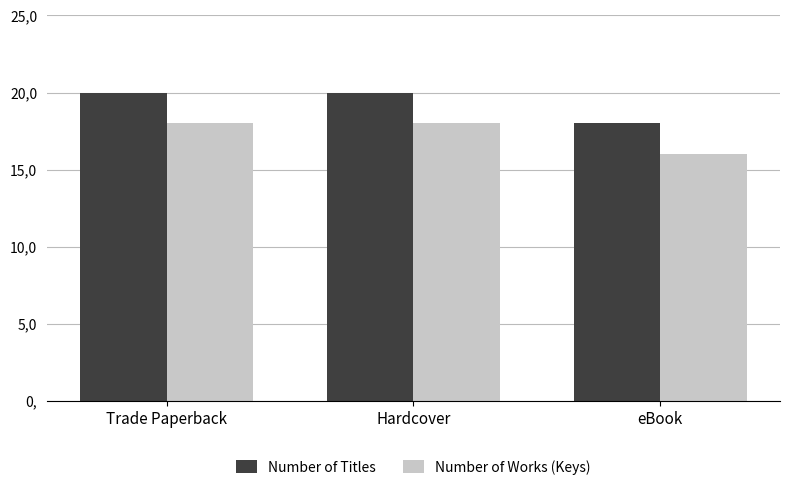

Are the bars horizontal?

No